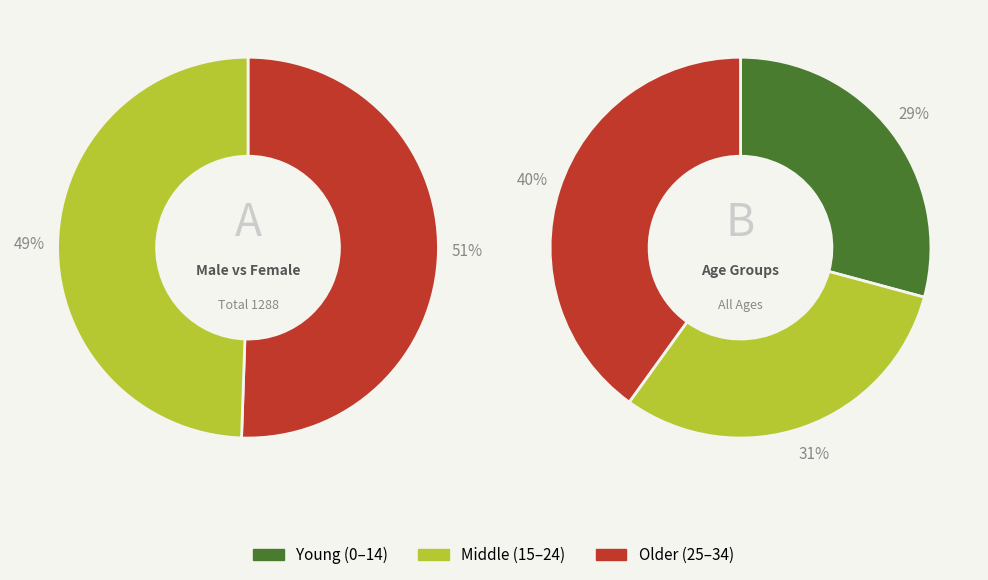

Is there a majority slice in this chart?

No